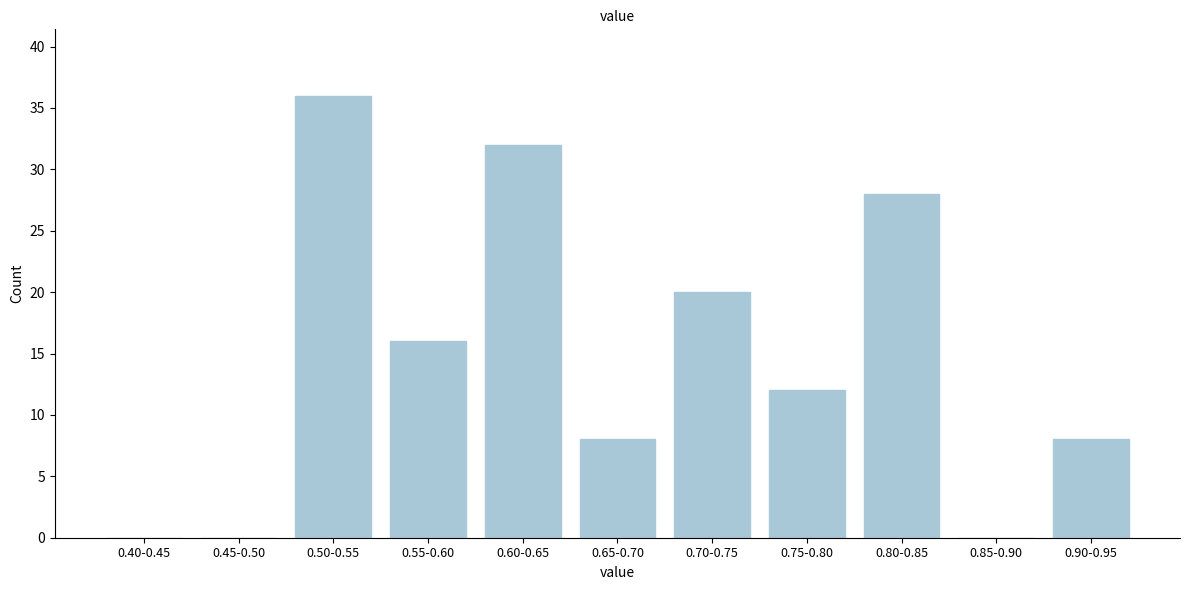

Reading left to right, what are all the values shown in this chart?

0.40-0.45=0	0.45-0.50=0	0.50-0.55=36	0.55-0.60=16	0.60-0.65=32	0.65-0.70=8	0.70-0.75=20	0.75-0.80=12	0.80-0.85=28	0.85-0.90=0	0.90-0.95=8